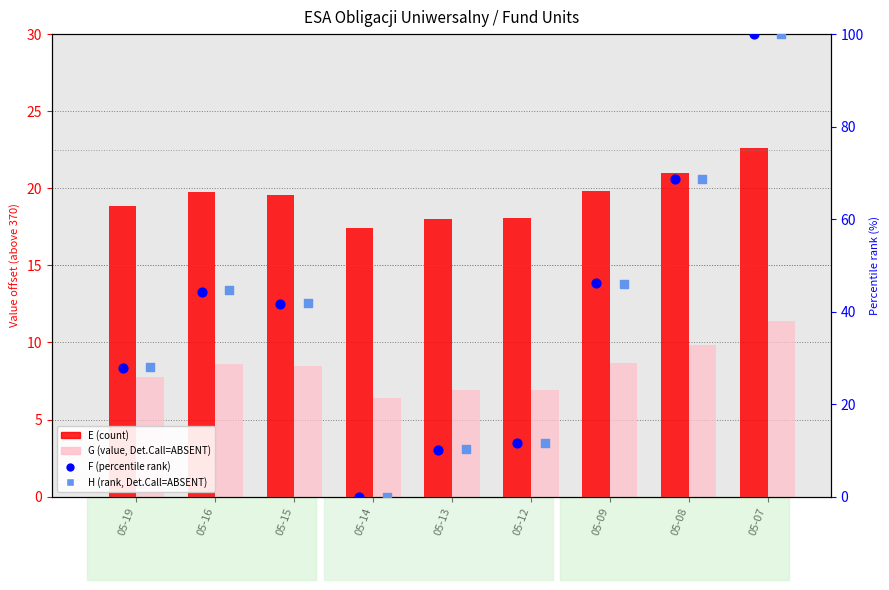

Which series reaches the maximum Y coordinate?

F (percentile rank)